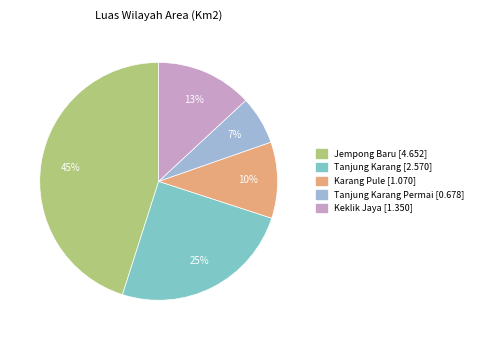

Is there a majority slice in this chart?

No